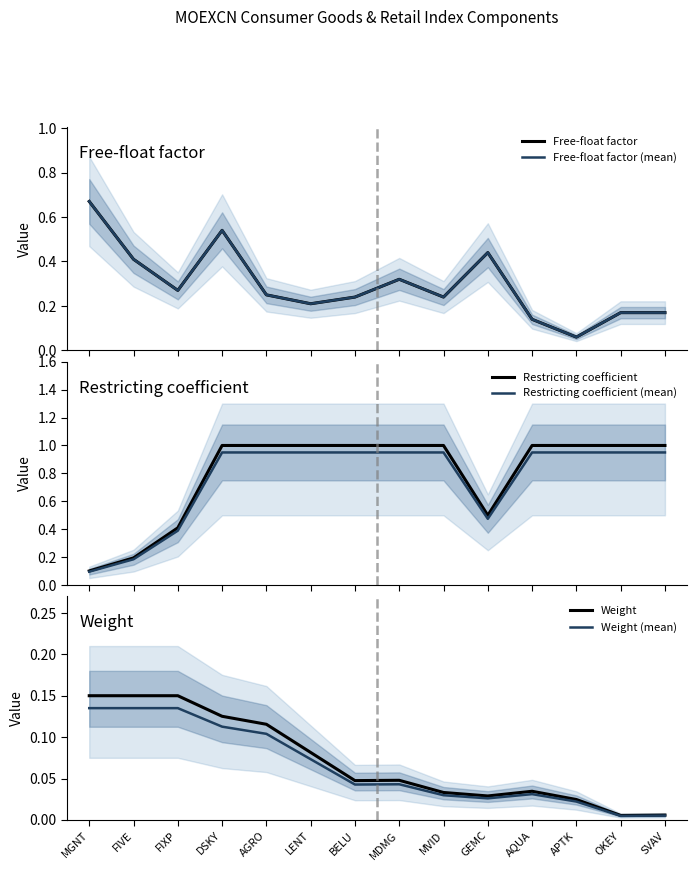

At which label does Restricting coefficient (mean) reach its peak?

DSKY